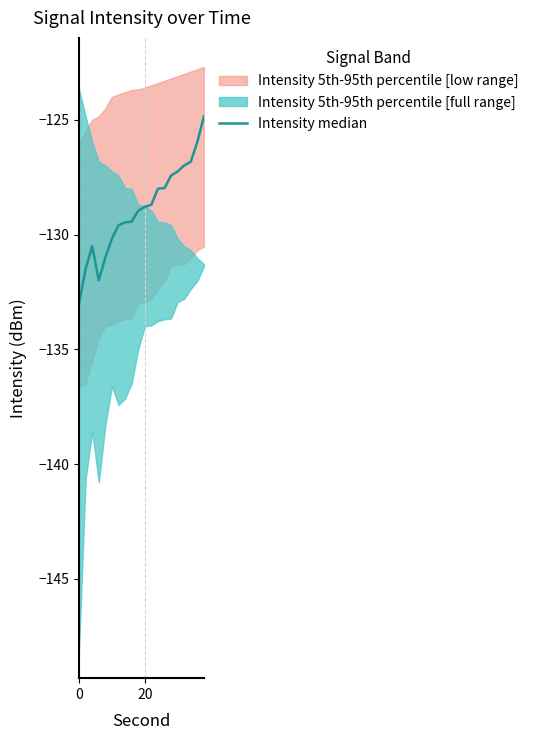

What is the difference between the maximum and minimum values?

8.2